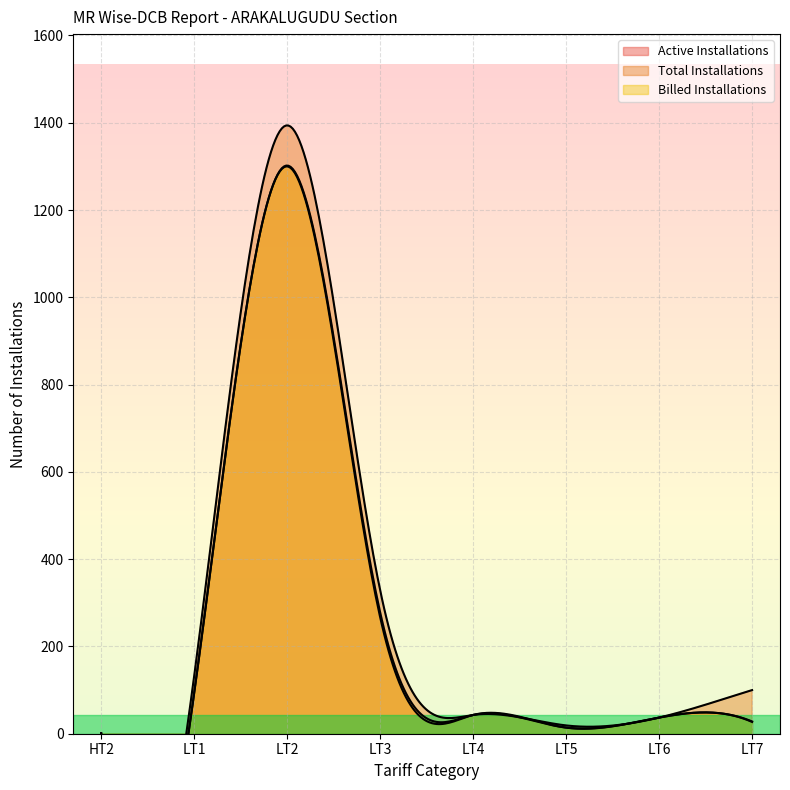

True or false: Total Installations and Active Installations cross at least once.

False